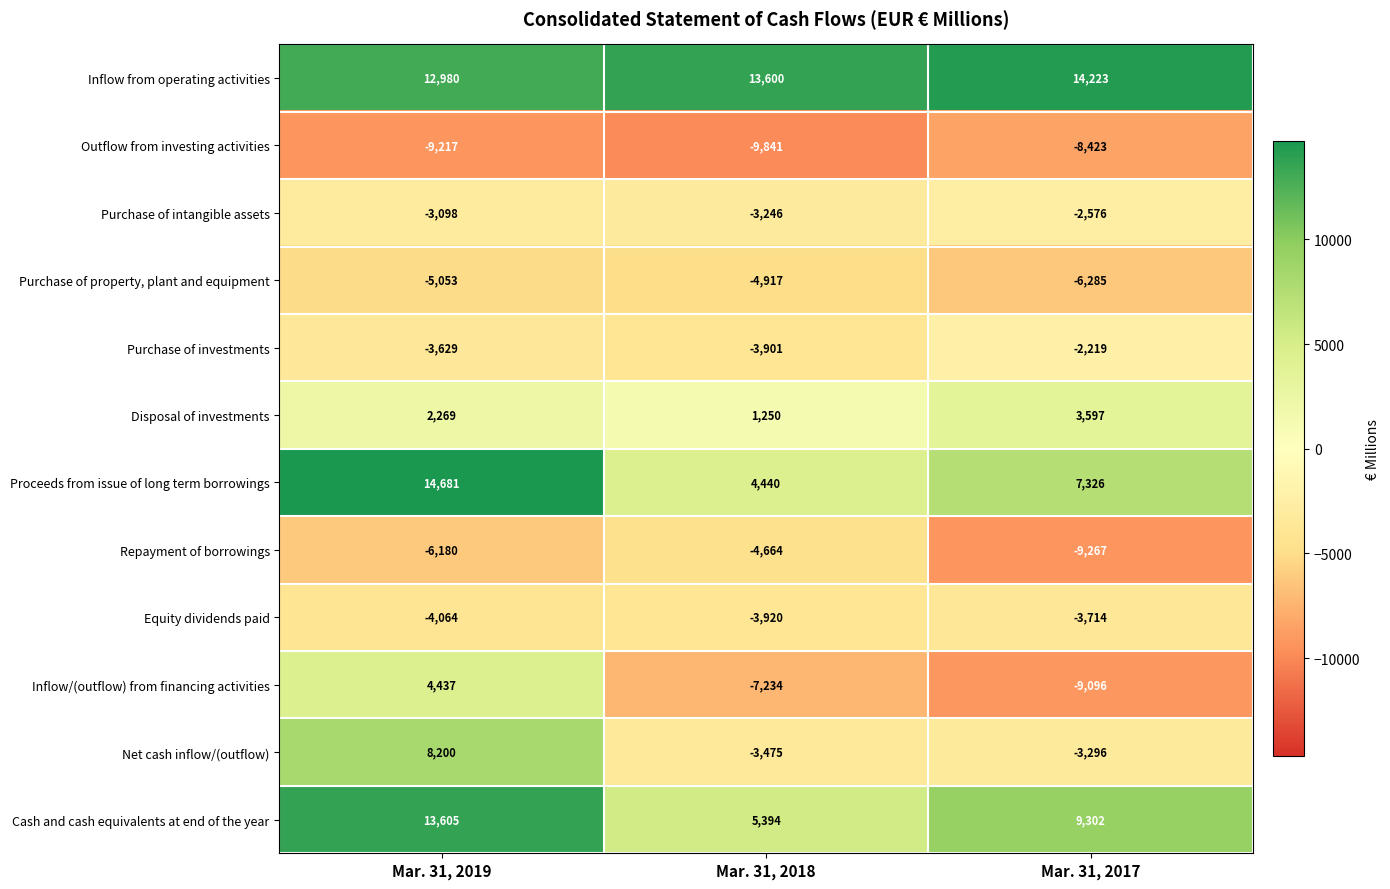

How many values in the Equity dividends paid series exceed -3920?

1